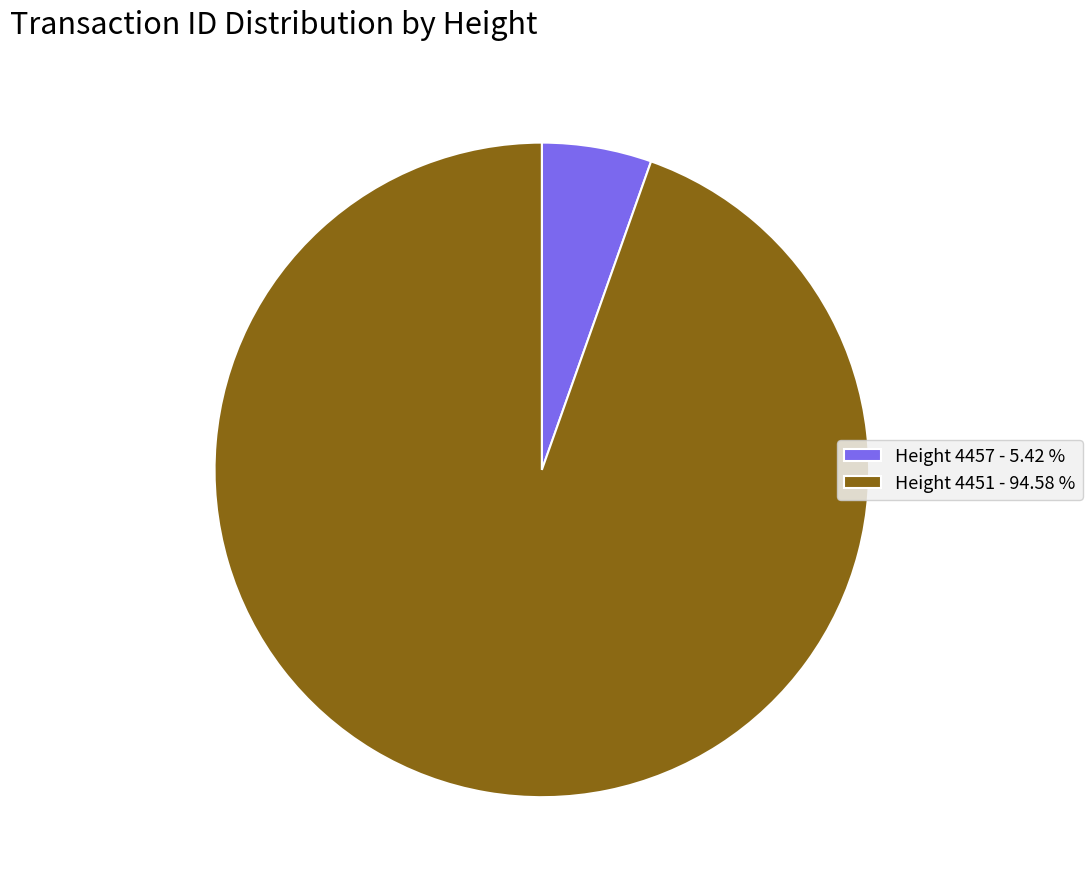

Rank the categories by value from lowest to highest.

Height 4457, Height 4451